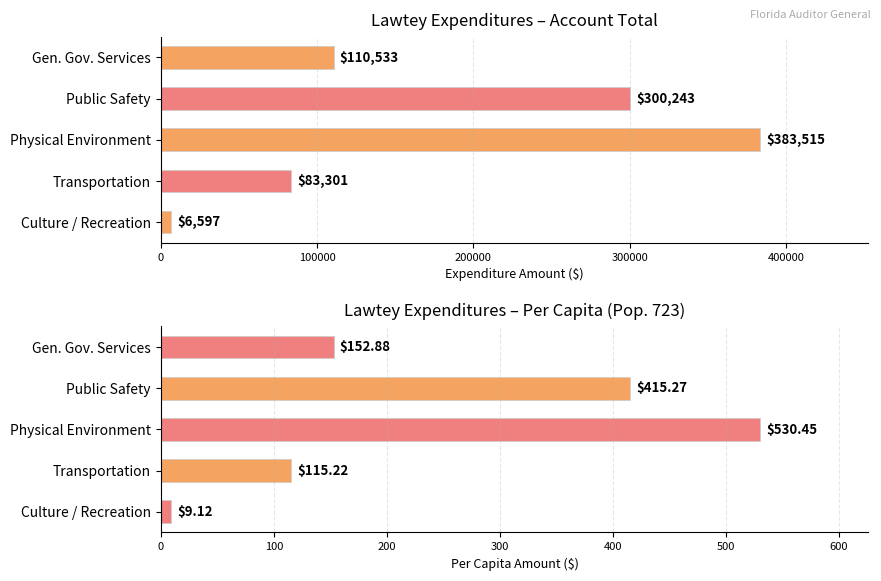

Does the chart contain any negative values?

No